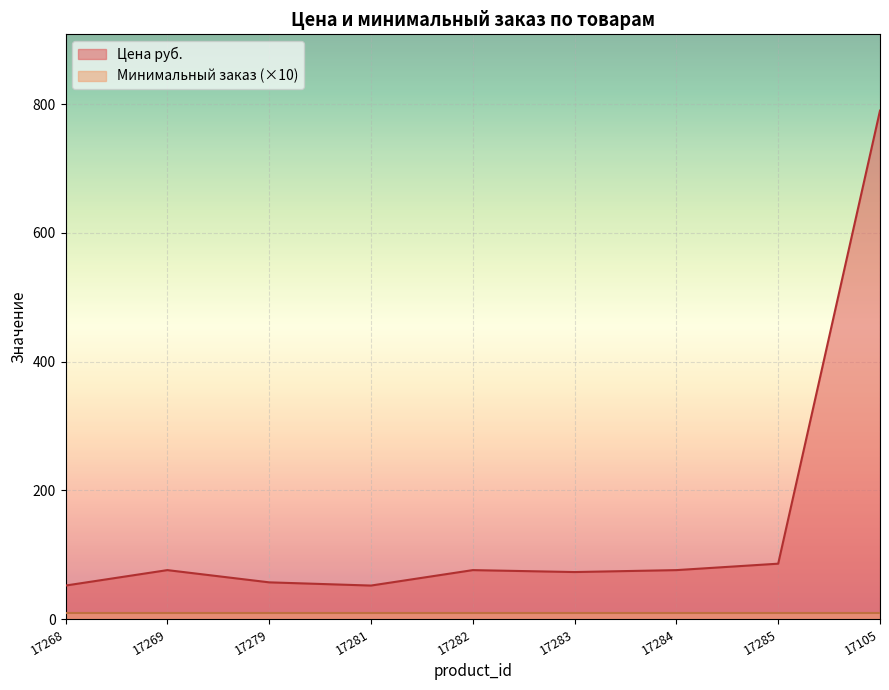

How many data points are less than 76?

4